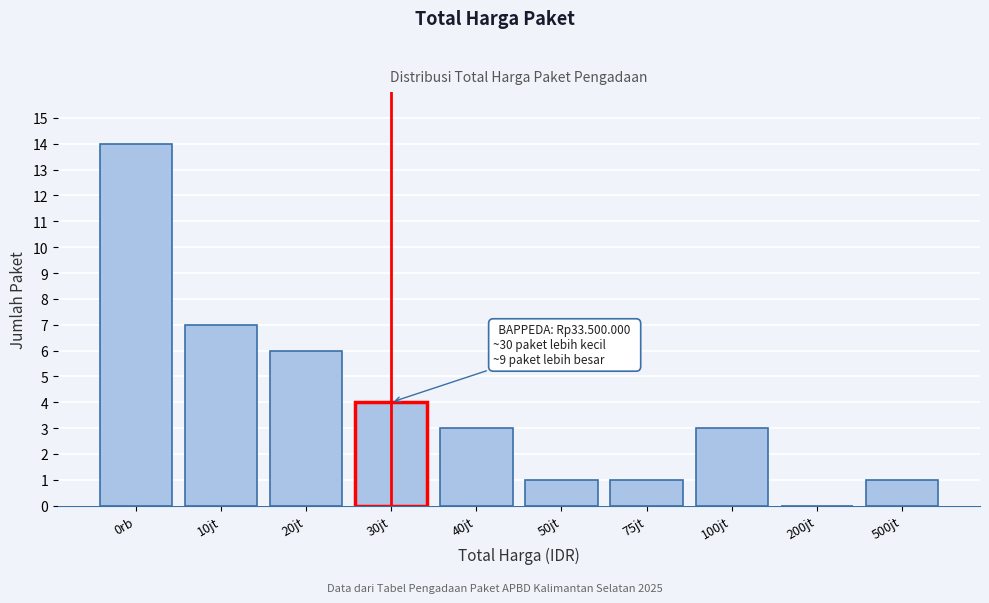

Reading left to right, extract all data points from this chart.

0rb=14	10jt=7	20jt=6	30jt=4	40jt=3	50jt=1	75jt=1	100jt=3	200jt=0	500jt=1